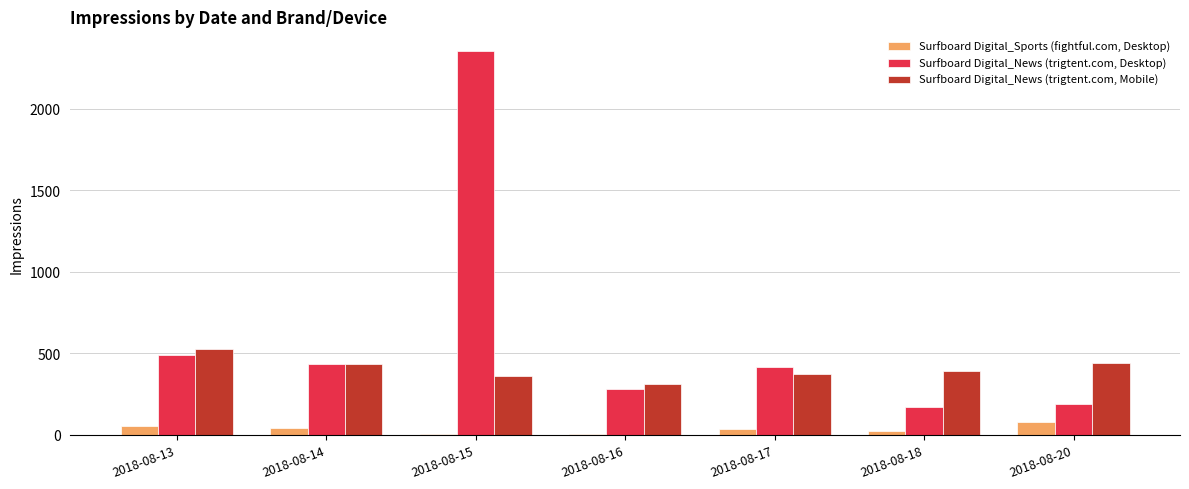

How many series are shown in this chart?

3